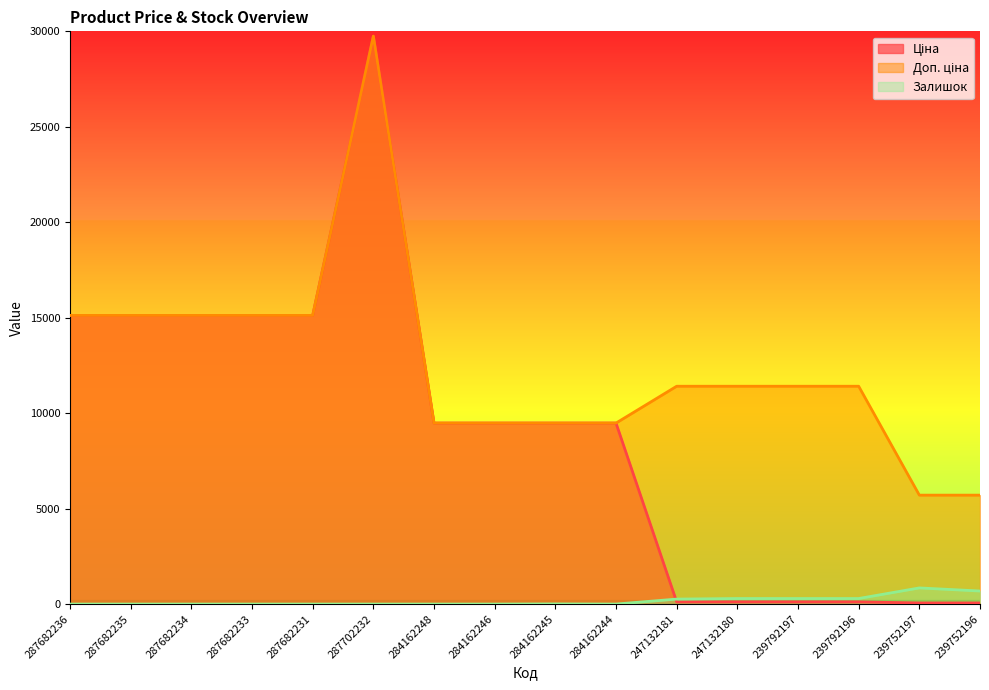

What is the label of the 2nd point from the left?

287682235